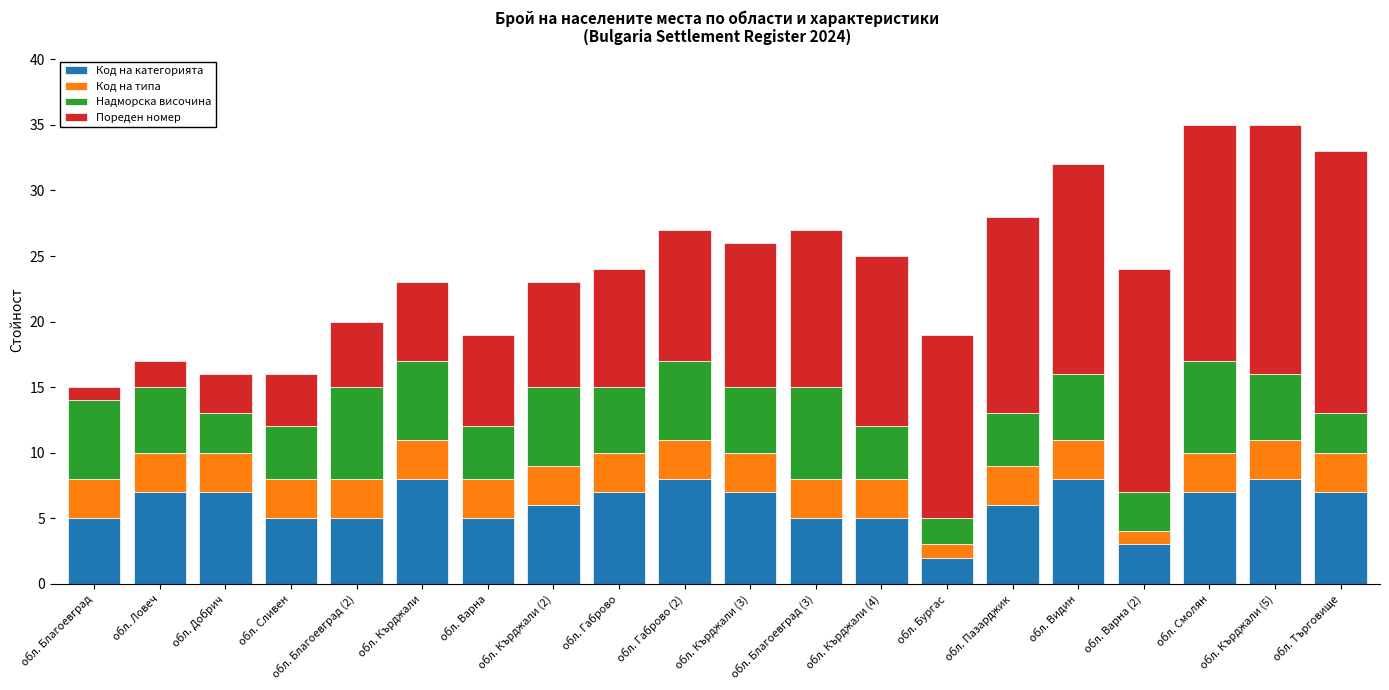

The value of Код на категорията at обл. Габрово is 7. True or false?

True